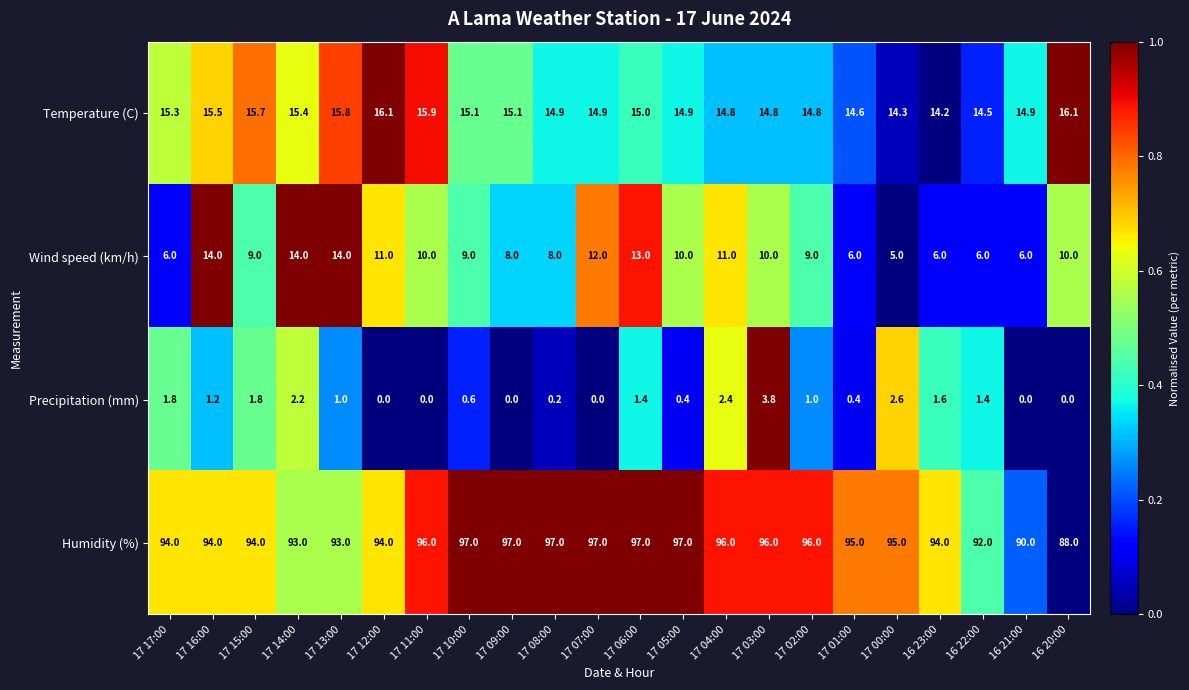

What is the total value across all series at 17 10:00?

121.7